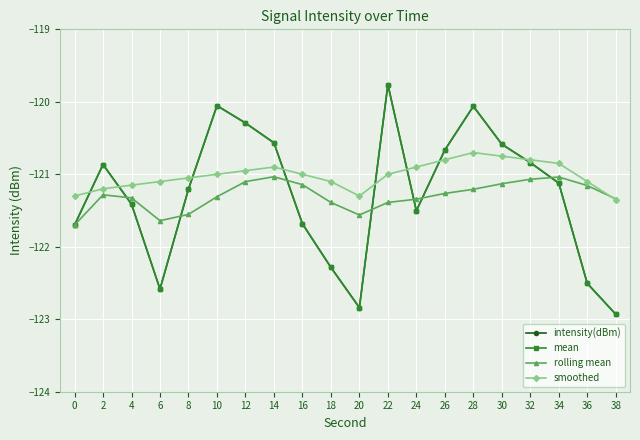

Is this an area chart (filled region under the line)?

No